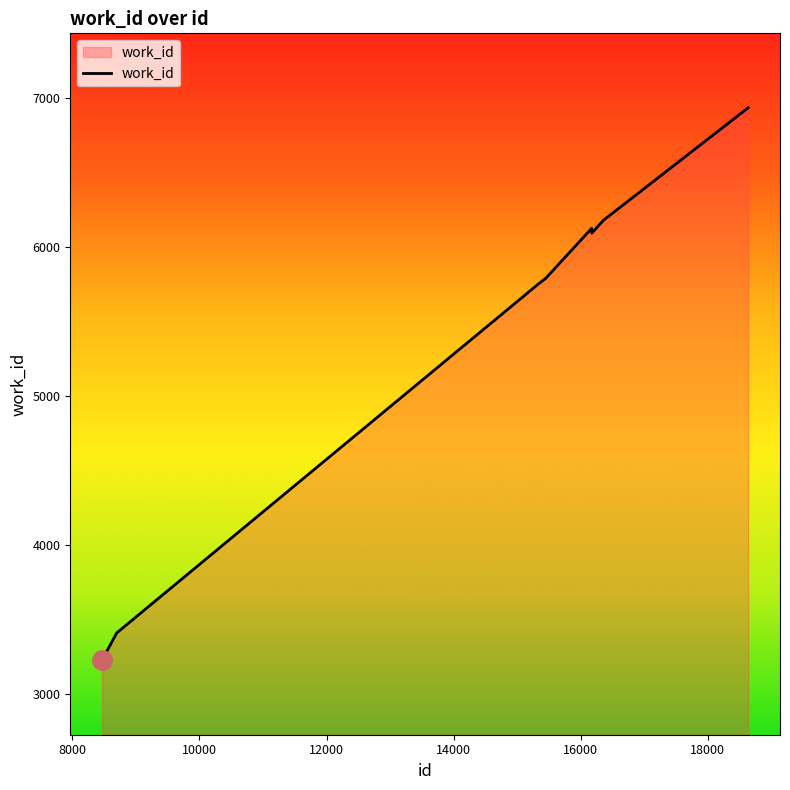

What is the smallest value displayed?

3225